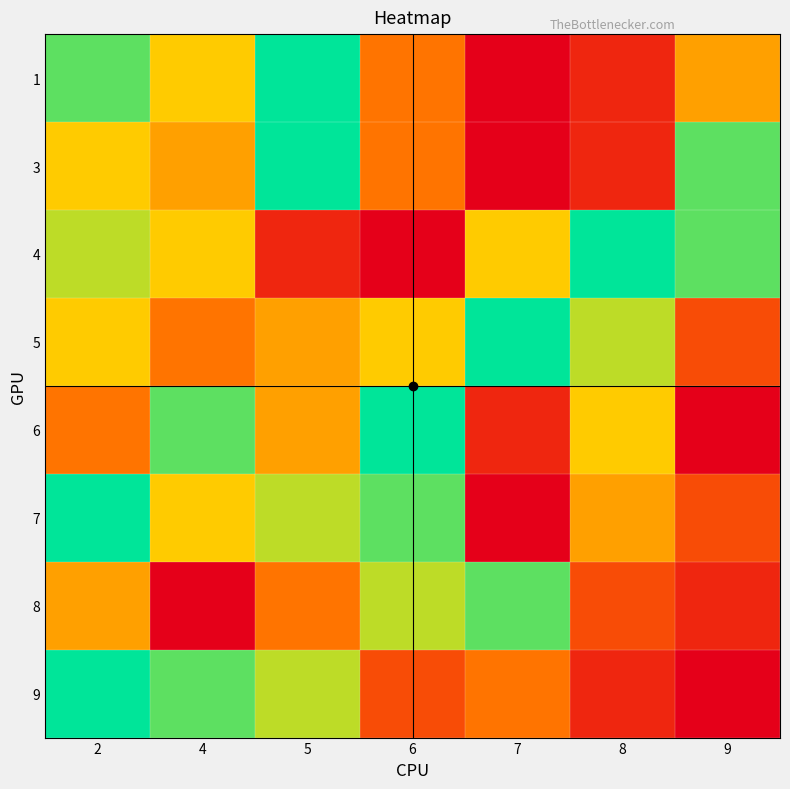

Reading left to right, what are all the values shown in this chart?

1: 2=8	4=6	5=9	6=4	7=1	8=2	9=5
3: 2=6	4=5	5=9	6=4	7=1	8=2	9=8
4: 2=7	4=6	5=2	6=1	7=6	8=9	9=8
5: 2=6	4=4	5=5	6=6	7=9	8=7	9=3
6: 2=4	4=8	5=5	6=9	7=2	8=6	9=1
7: 2=9	4=6	5=7	6=8	7=1	8=5	9=3
8: 2=5	4=1	5=4	6=7	7=8	8=3	9=2
9: 2=9	4=8	5=7	6=3	7=4	8=2	9=1